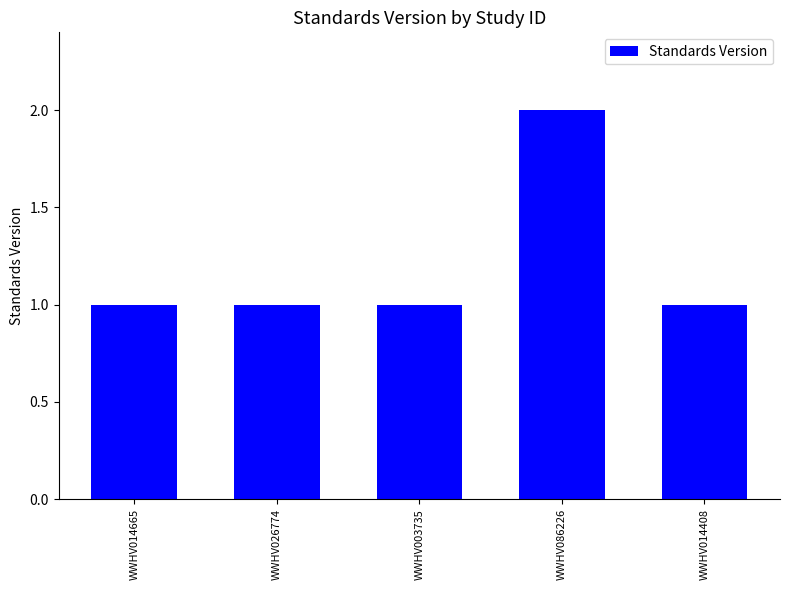

How many bars are there in total?

5